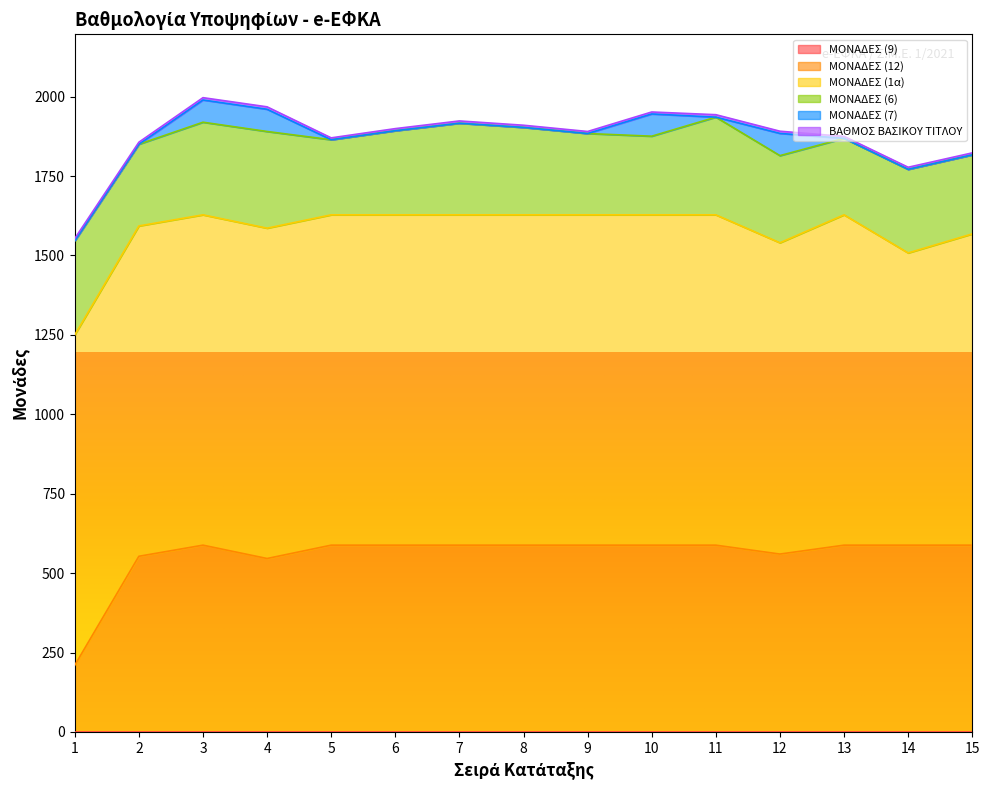

Rank the series at 12 from lowest to highest value.

ΜΟΝΑΔΕΣ (9), ΒΑΘΜΟΣ ΒΑΣΙΚΟΥ ΤΙΤΛΟΥ, ΜΟΝΑΔΕΣ (7), ΜΟΝΑΔΕΣ (6), ΜΟΝΑΔΕΣ (12), ΜΟΝΑΔΕΣ (1α)